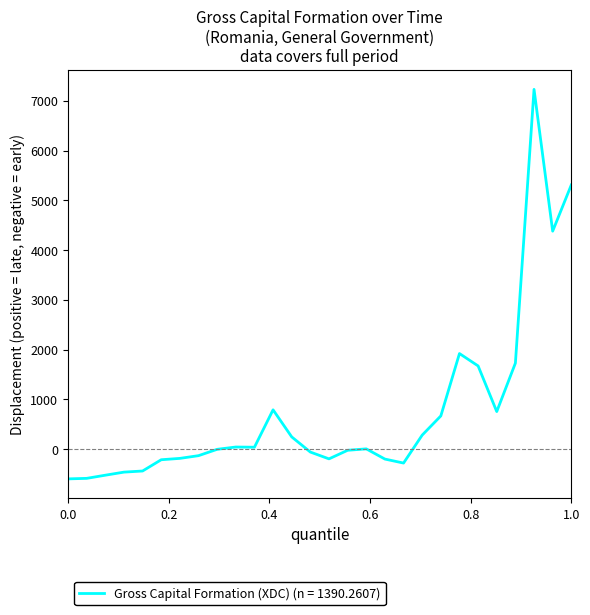

What is the minimum value shown in the chart?

-598.8